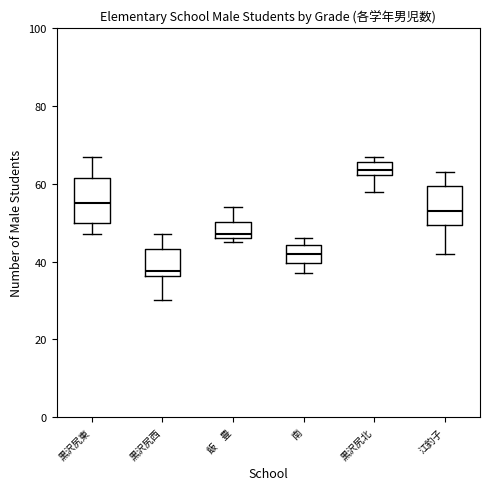

Reading left to right, read every box against the y-axis: the position of its median line, the range the box covers, and the ends of its whiskers. The values are not printed on the chart, so give them approximately, as read against the axis.

黒沢尻東: median 56, box 50 to 62, whiskers 48 to 68
黒沢尻西: median 38, box 36 to 44, whiskers 30 to 48
飯 豊: median 48, box 46 to 50, whiskers 46 (just below the box's lower edge) to 54
南: median 42, box 40 to 44, whiskers 38 to 46
黒沢尻北: median 64, box 62 to 66, whiskers 58 to 68
江釣子: median 54, box 50 to 60, whiskers 42 to 64